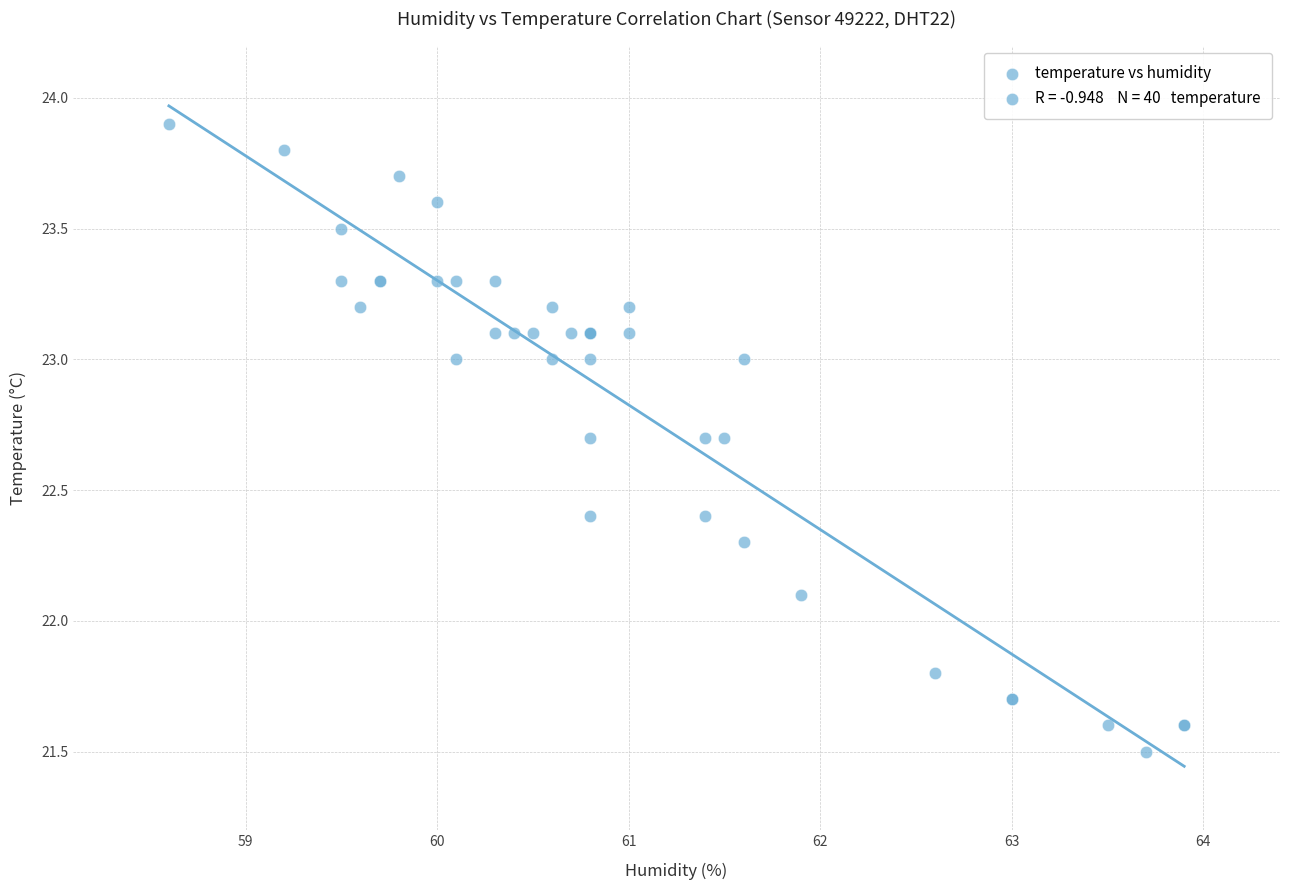

What Y value in the scatter plot is closest to 22?

22.1